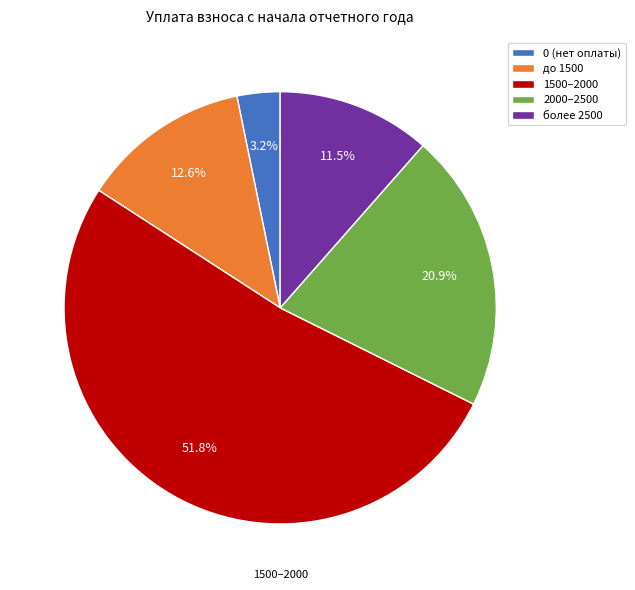

Does 0 (нет оплаты) represent more than half of the total?

No